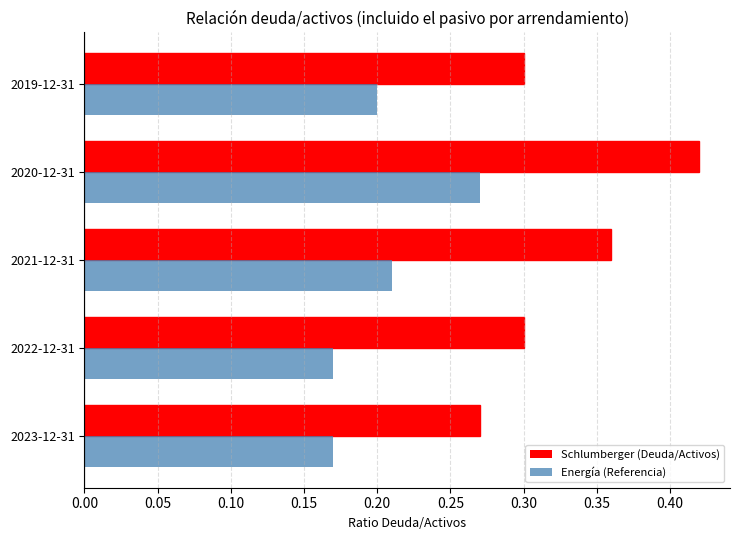

At which label is Schlumberger (Deuda/Activos) closest to 0?

2023-12-31